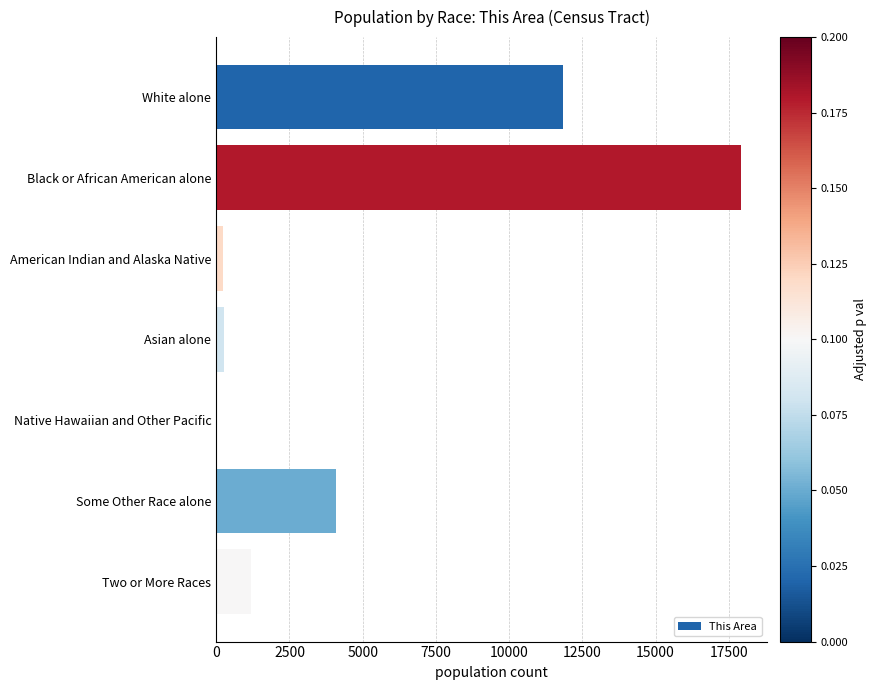

How many categories are shown in the chart?

7